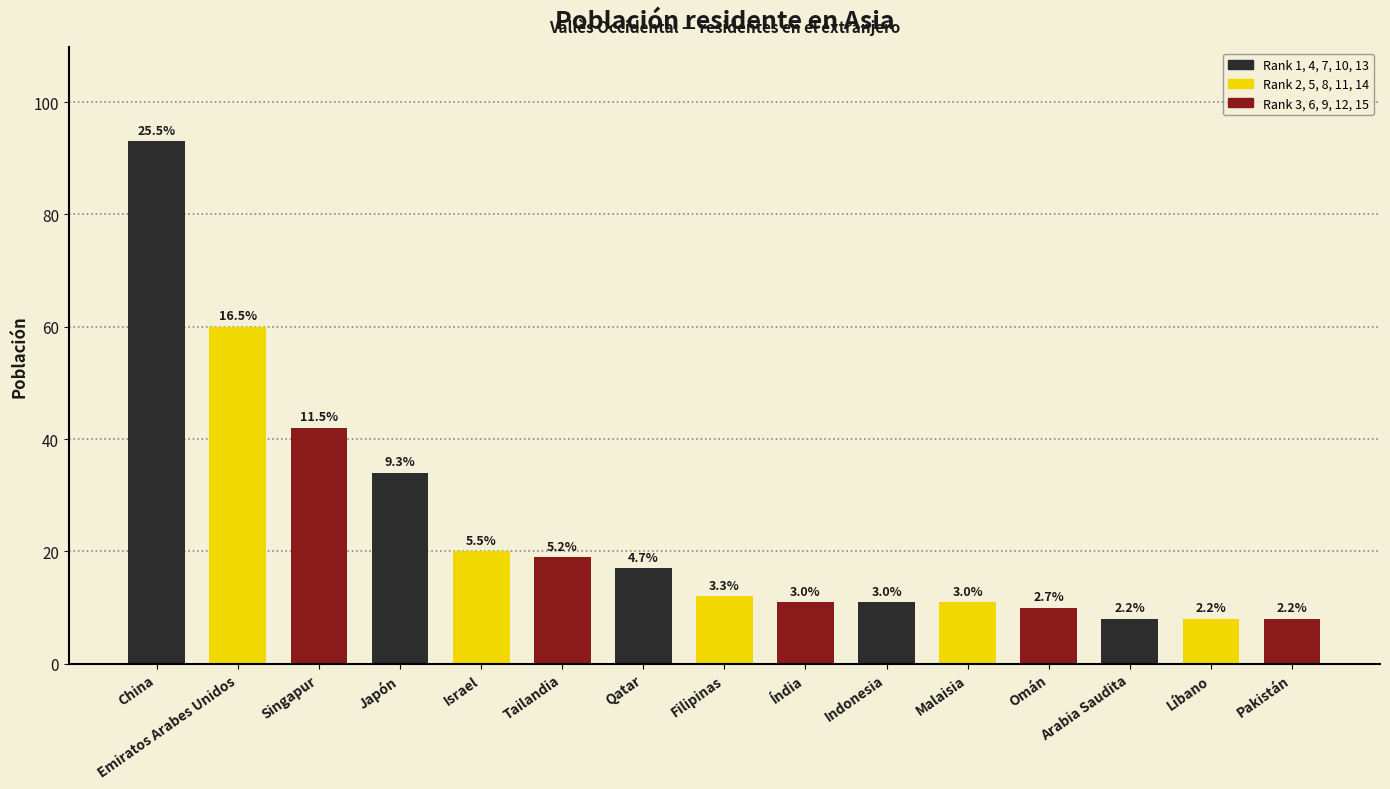

What is the label of the 2nd bar from the left?

Emiratos Arabes Unidos